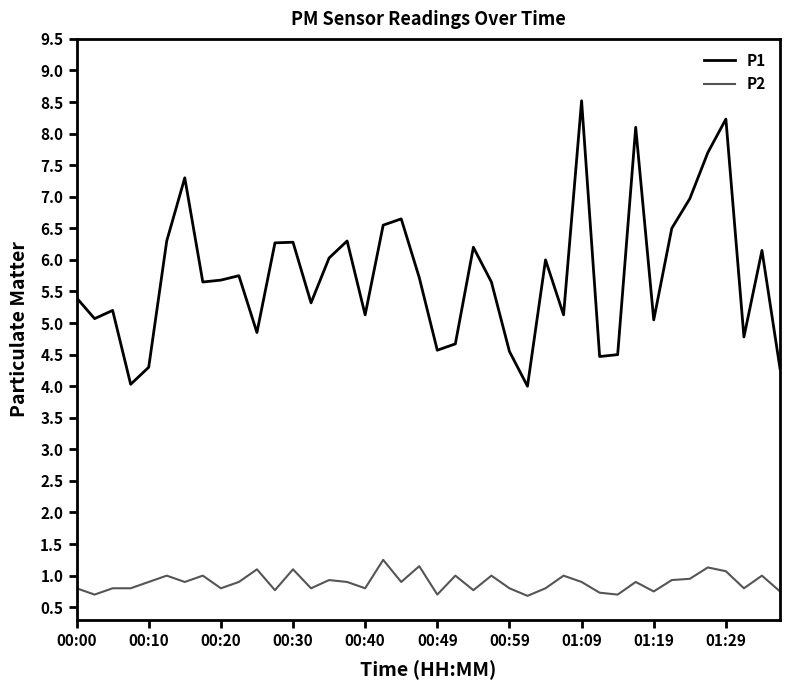

True or false: P2 and P1 intersect in this chart.

False